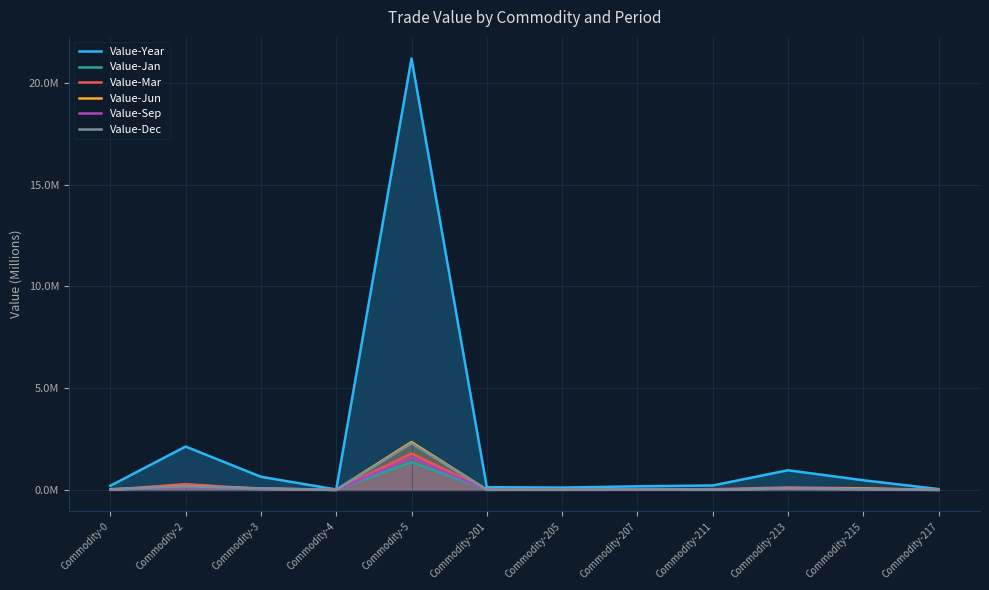

What are all the series names shown in the legend?

Value-Year, Value-Jan, Value-Mar, Value-Jun, Value-Sep, Value-Dec